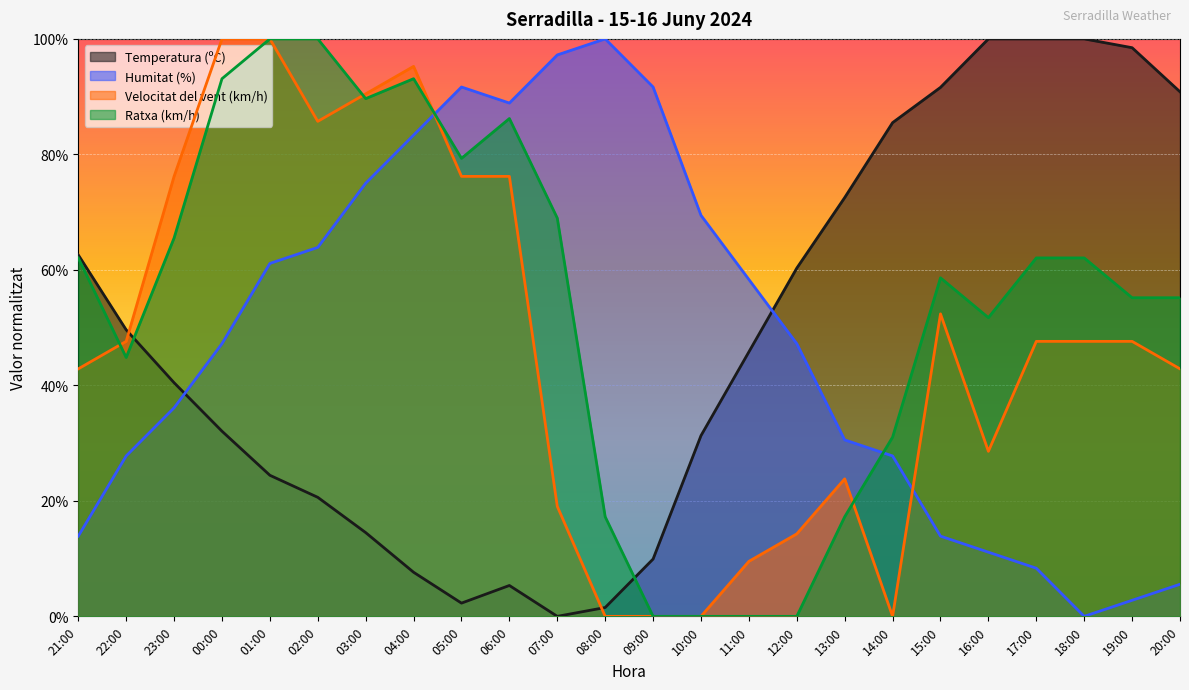

Reading right to left, what are all the values shown in this chart?

Temperatura (ºC): 90.8	98.5	100.0	100.0	100.0	91.6	85.5	72.5	60.3	45.8	31.3	9.9	1.5	0.0	5.3	2.3	7.6	14.5	20.6	24.4	32.1	40.5	49.6	62.6
Humitat (%): 5.6	2.8	0.0	8.3	11.1	13.9	27.8	30.6	47.2	58.3	69.4	91.7	100.0	97.2	88.9	91.7	83.3	75.0	63.9	61.1	47.2	36.1	27.8	13.9
Velocitat del vent (km/h): 42.9	47.6	47.6	47.6	28.6	52.4	0.0	23.8	14.3	9.5	0.0	0.0	0.0	19.0	76.2	76.2	95.2	90.5	85.7	100.0	100.0	76.2	47.6	42.9
Ratxa (km/h): 55.2	55.2	62.1	62.1	51.7	58.6	31.0	17.2	0.0	0.0	0.0	0.0	17.2	69.0	86.2	79.3	93.1	89.7	100.0	100.0	93.1	65.5	44.8	62.1